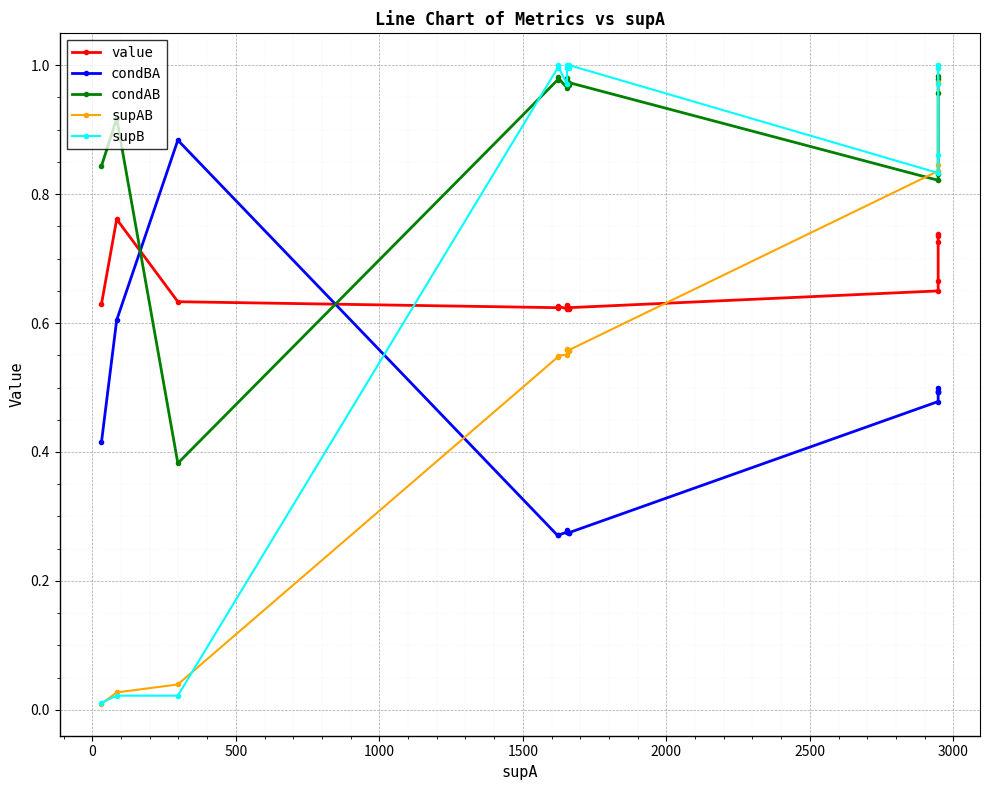

Between 1500 and 2000, which series saw the biggest shift?

supB